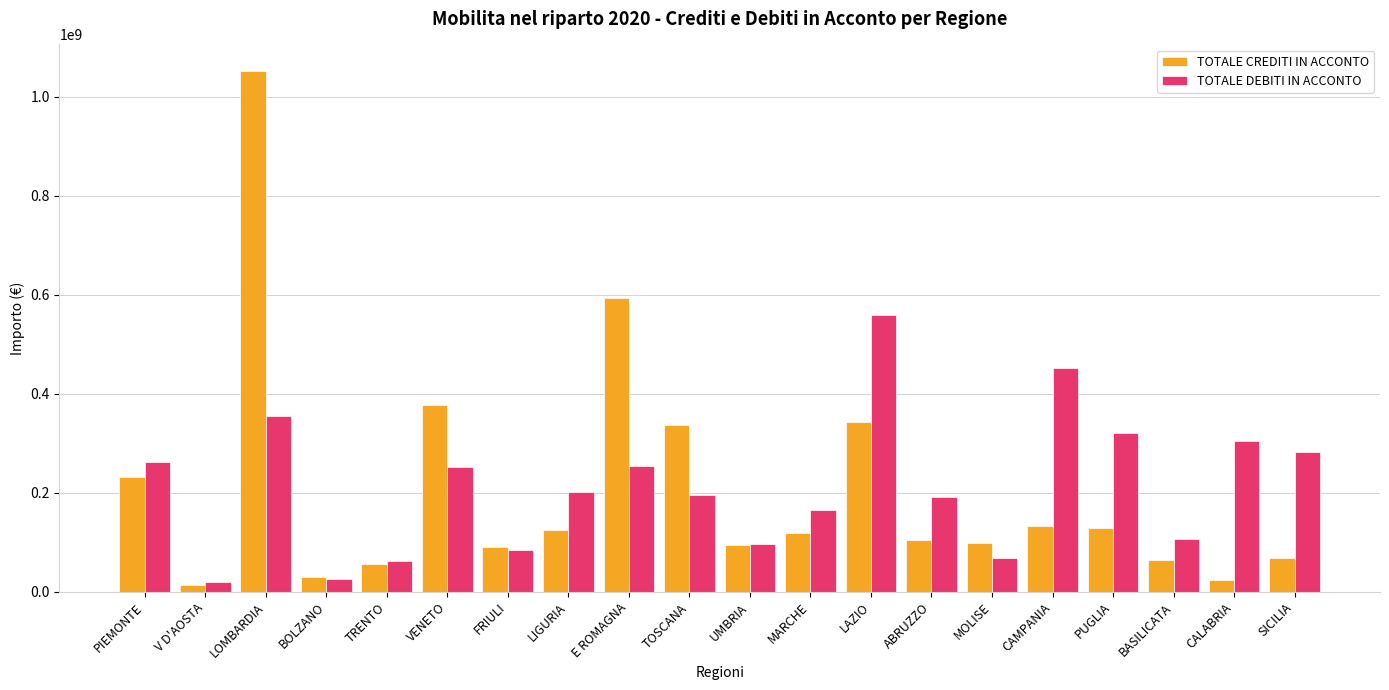

The TOTALE DEBITI IN ACCONTO series shows 143278315.2 at VENETO. True or false?

False